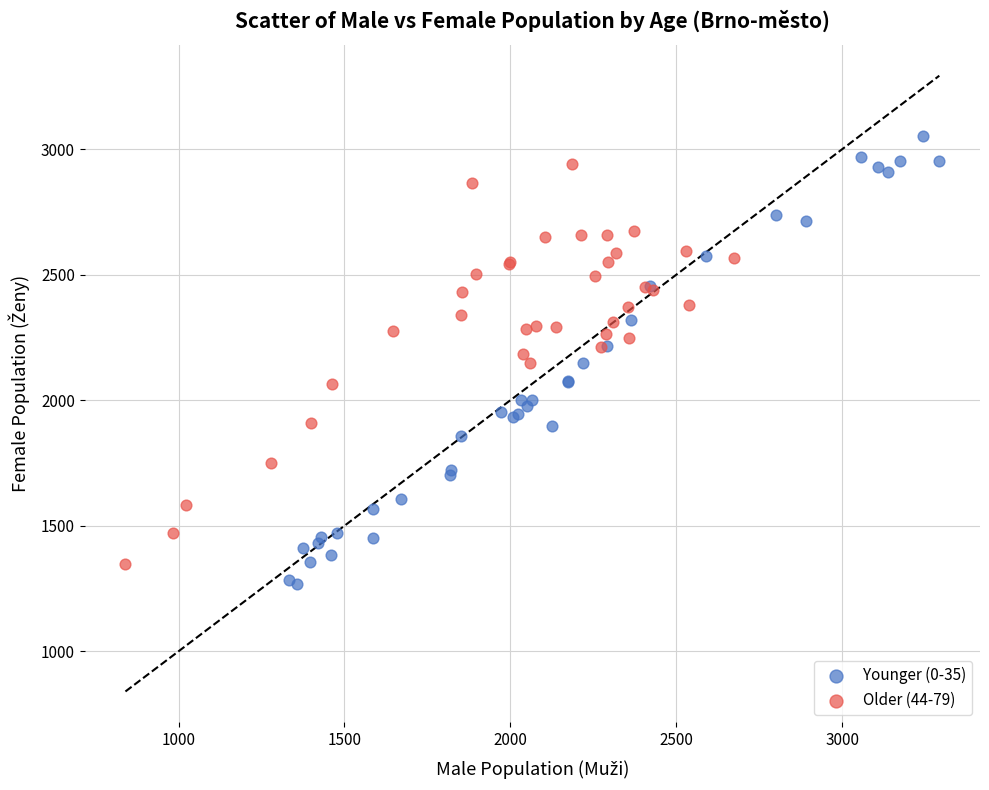

Which series reaches the maximum Y coordinate?

Younger (0-35)